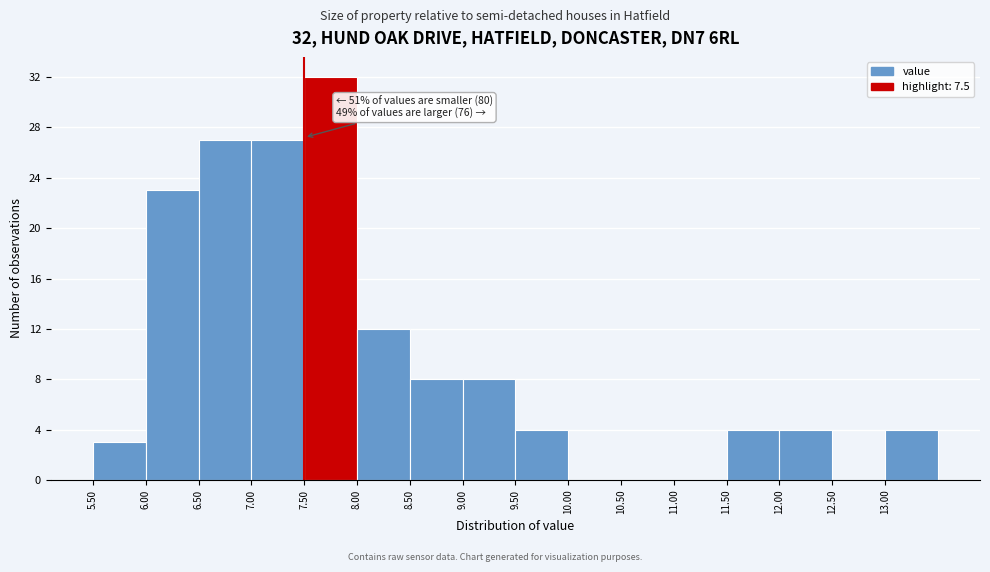

Over which range of the x-axis is the bar tallest?

7.5 to 8.0